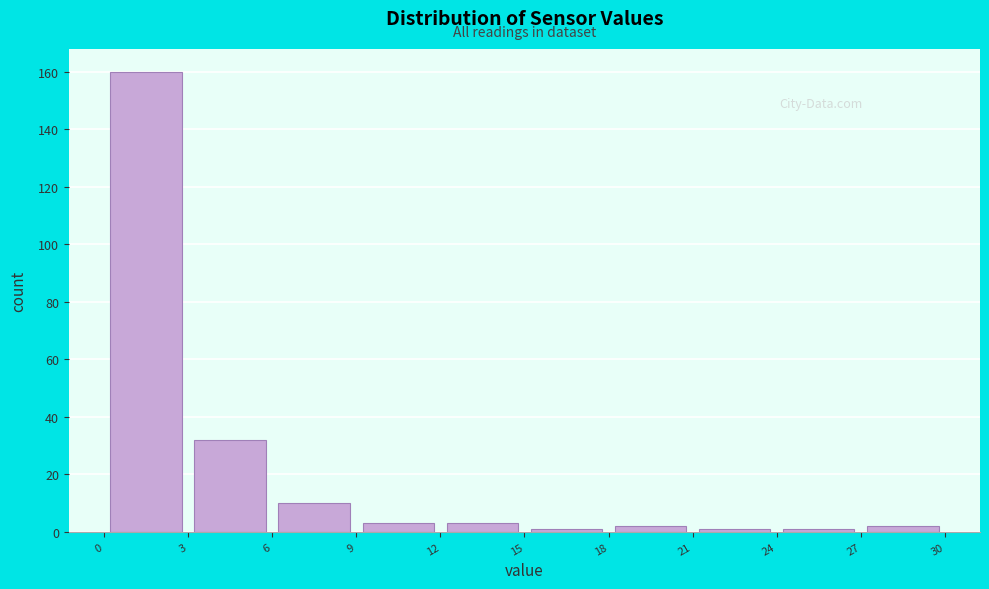

Which range on the x-axis has the tallest bar?

0 to 3